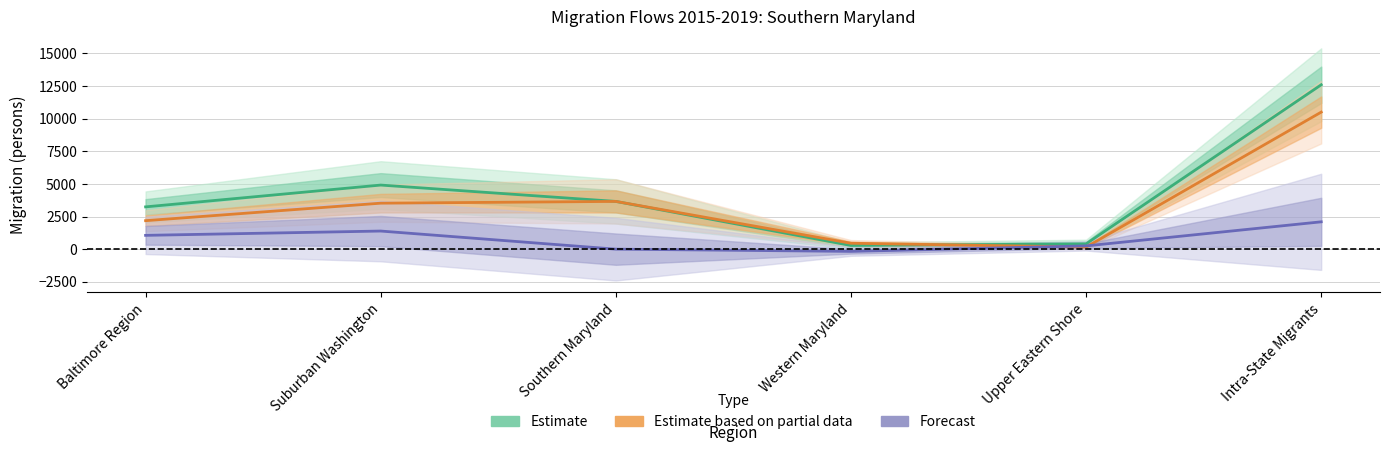

How many data points in Forecast (Net Migration) are less than 1058?

3